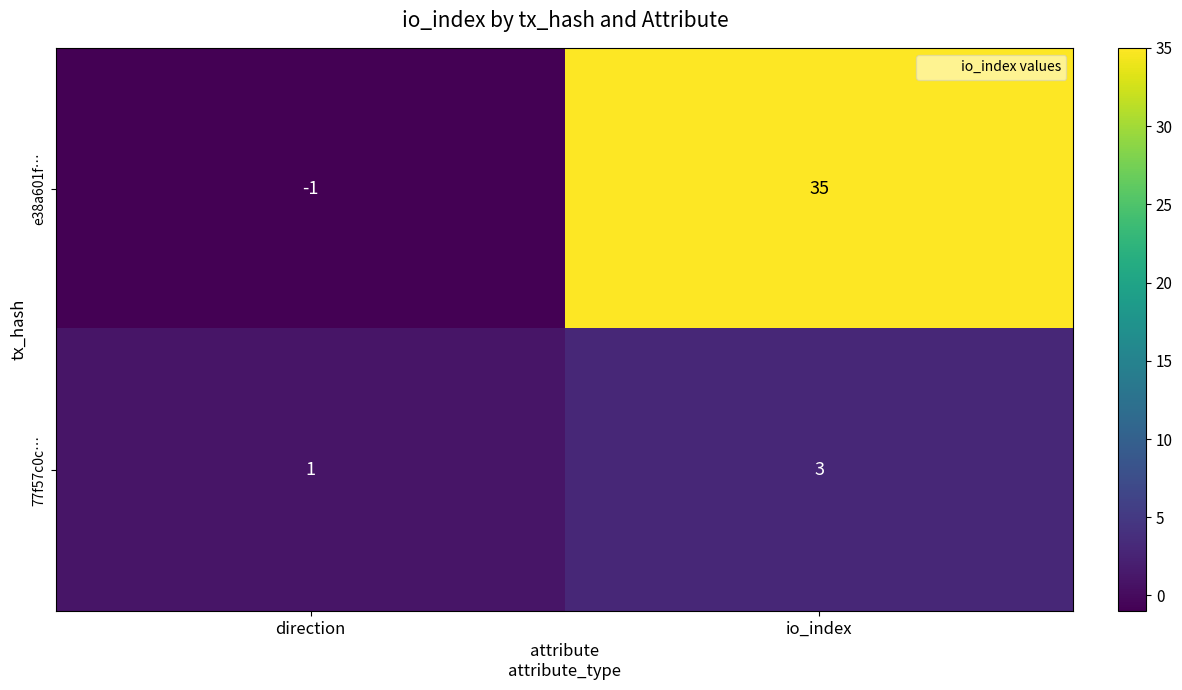

What is the difference between the e38a601f… values at io_index and direction?

36